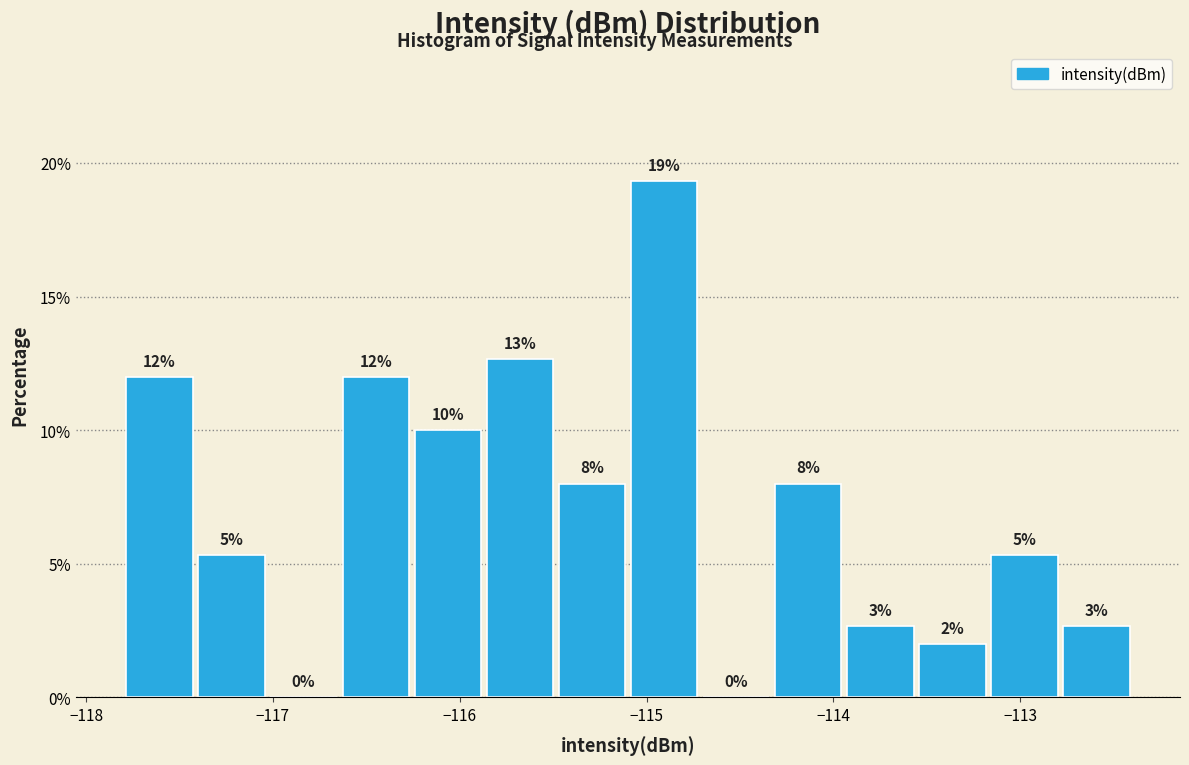

Around what value on the x-axis is the tallest bar? Give the approximate position of its centre, as read against the axis.

-114.9